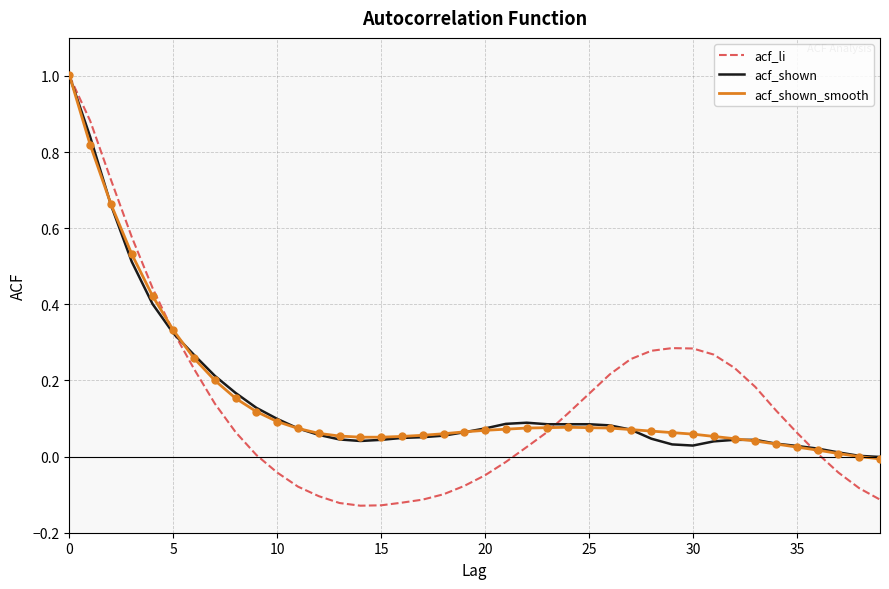

What is the highest value of the acf_shown series?

1.0